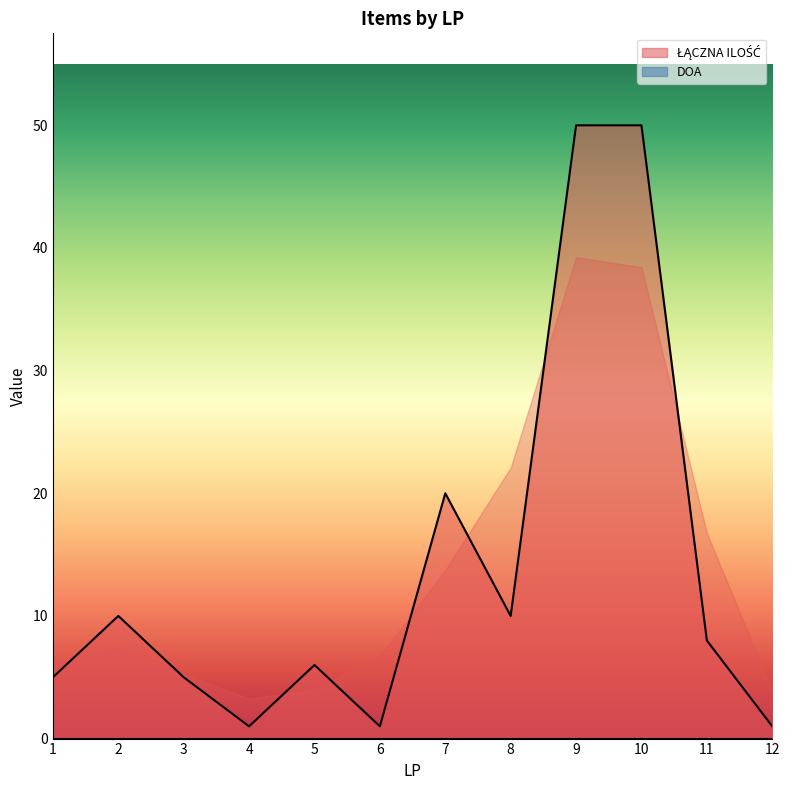

Which category has the highest value across all series?

9